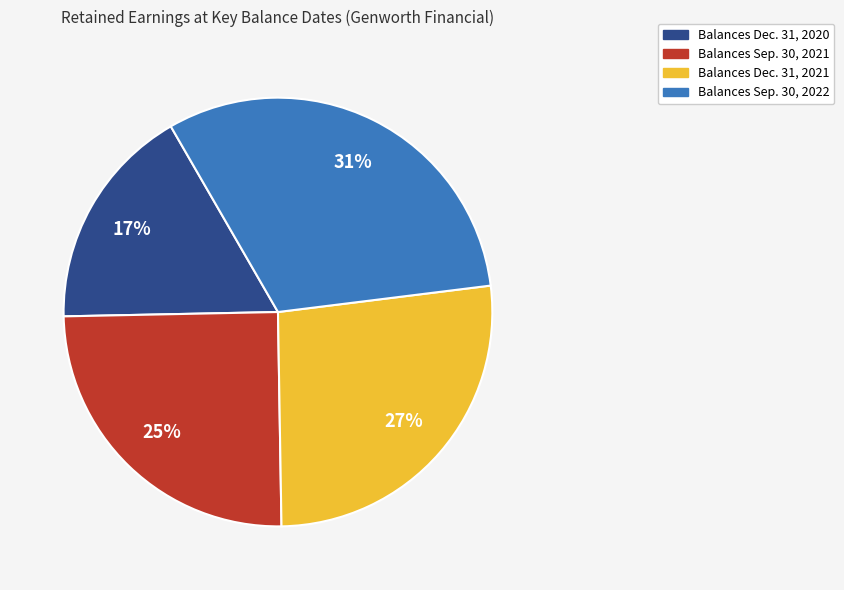

To the nearest percent, what is the difference between the Balances Dec. 31, 2021 and Balances Sep. 30, 2021 slice percentages?

2%